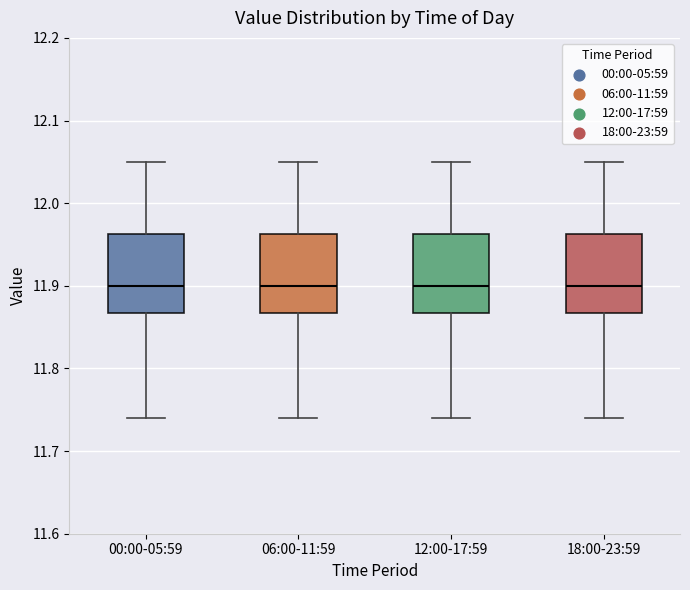

Reading left to right, transcribe this box plot: for each box, give where its median line is, the range the box spans, and where its two whiskers end, as read against the y-axis. The values are not printed on the chart, so give them approximately, as read against the axis.

00:00-05:59: median 11.90, box 11.87 to 11.96, whiskers 11.74 to 12.05
06:00-11:59: median 11.90, box 11.87 to 11.96, whiskers 11.74 to 12.05
12:00-17:59: median 11.90, box 11.87 to 11.96, whiskers 11.74 to 12.05
18:00-23:59: median 11.90, box 11.87 to 11.96, whiskers 11.74 to 12.05